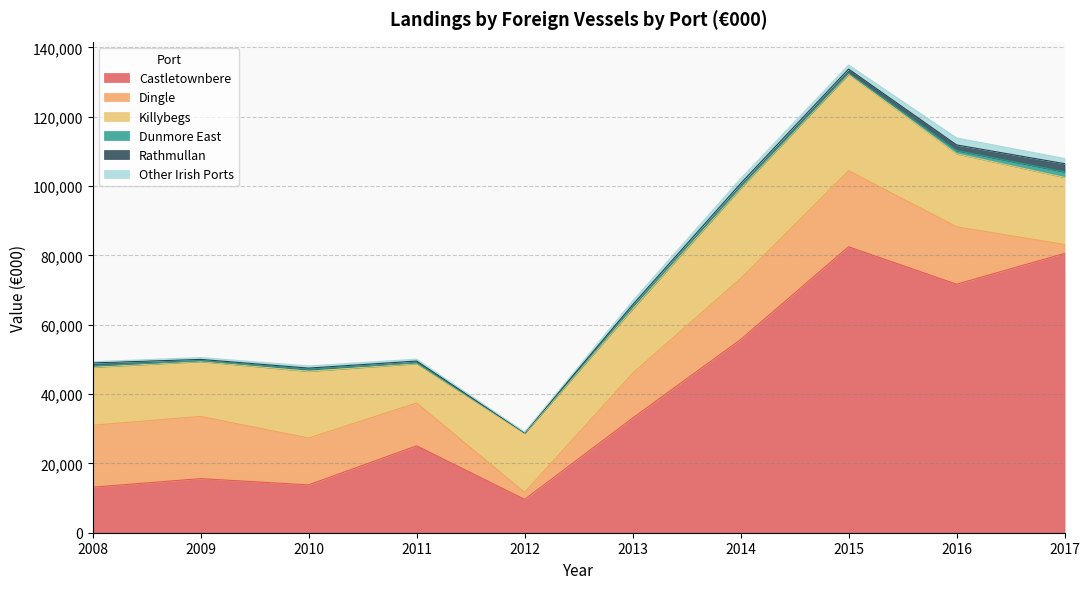

In Dunmore East, how many points are lower than both neighbors (excluding endpoints)?

3